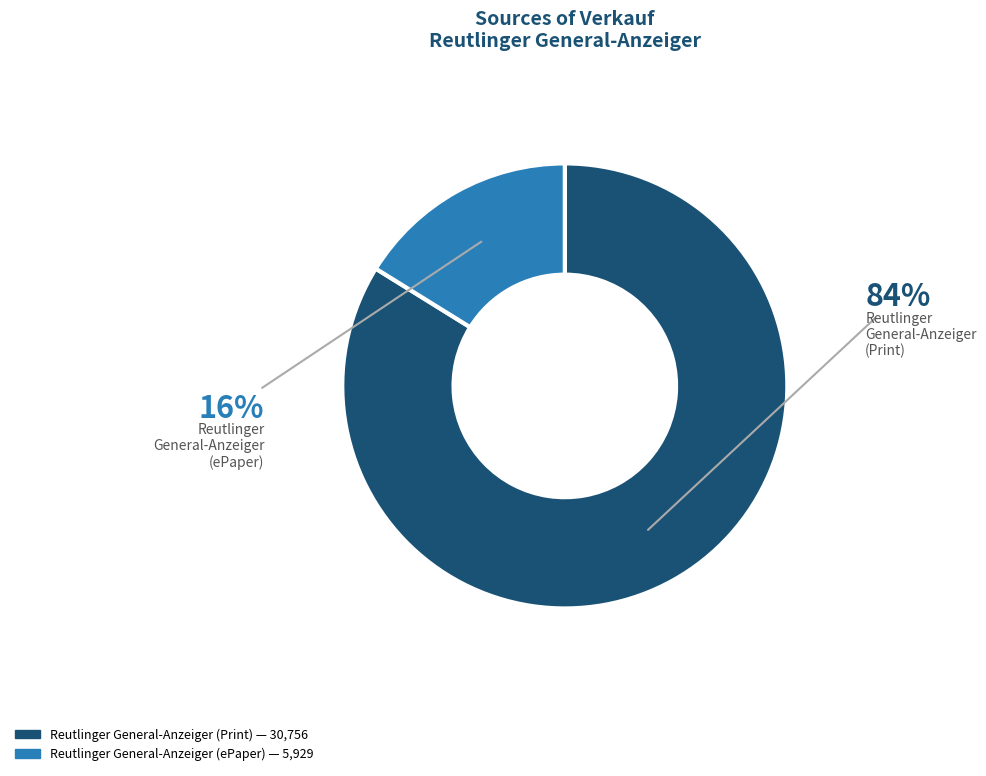

Does any single category account for the majority?

Yes